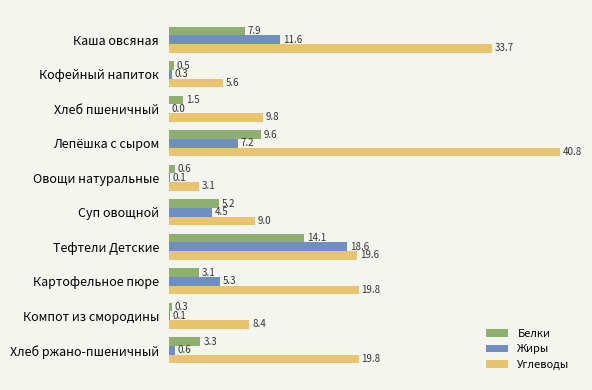

What is the sum of all Жиры values?

48.3